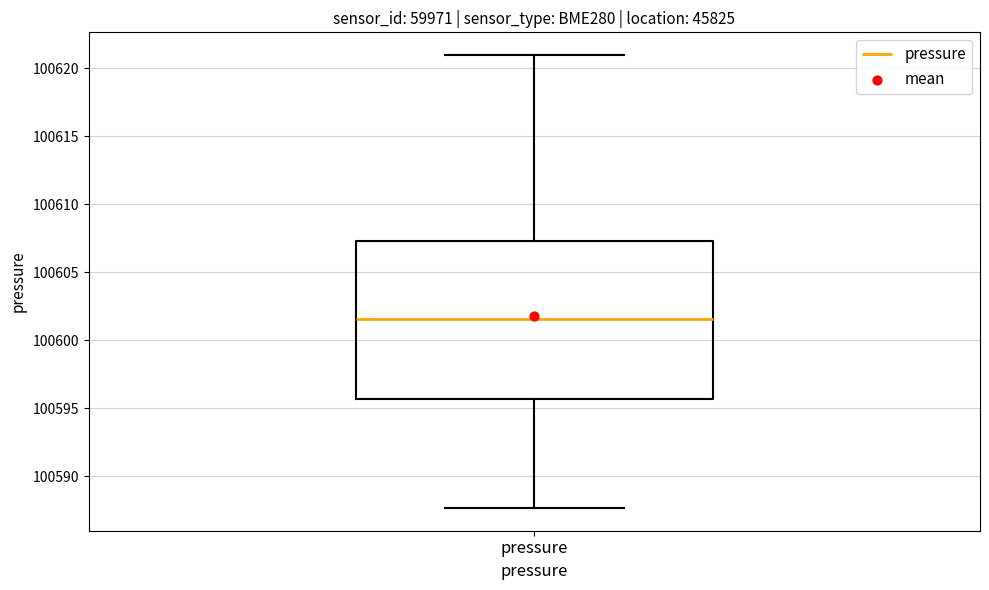

Read this box plot against the y-axis: the position of the median line, the range covered by the box, and the ends of both whiskers. The values are not printed on the chart, so give them approximately, as read against the axis.

median 100601.5, box 100595.5 to 100607.5, whiskers 100587.5 to 100621.0